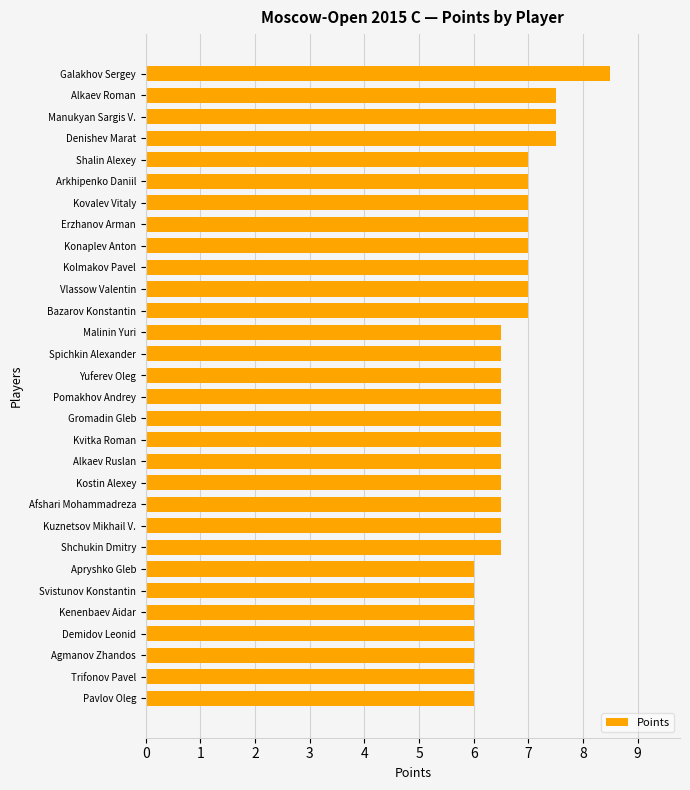

What is the average value?

6.7